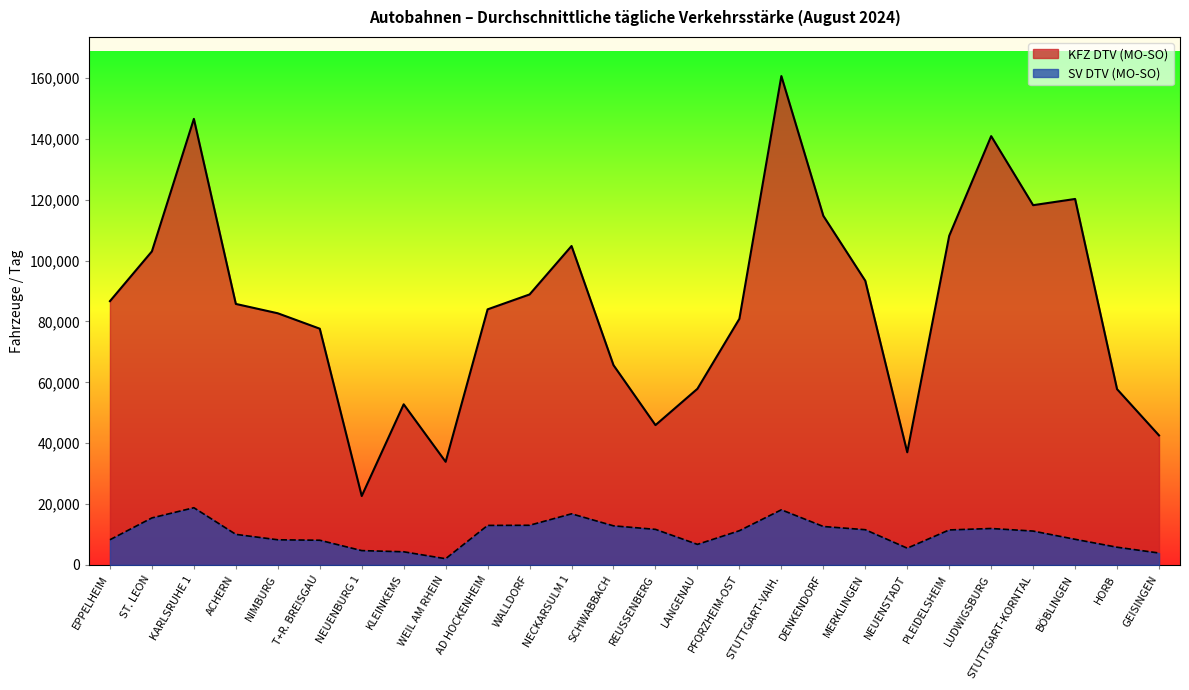

What is the value of the SV DTV (MO-SO) point at the 2nd from the left?

15460